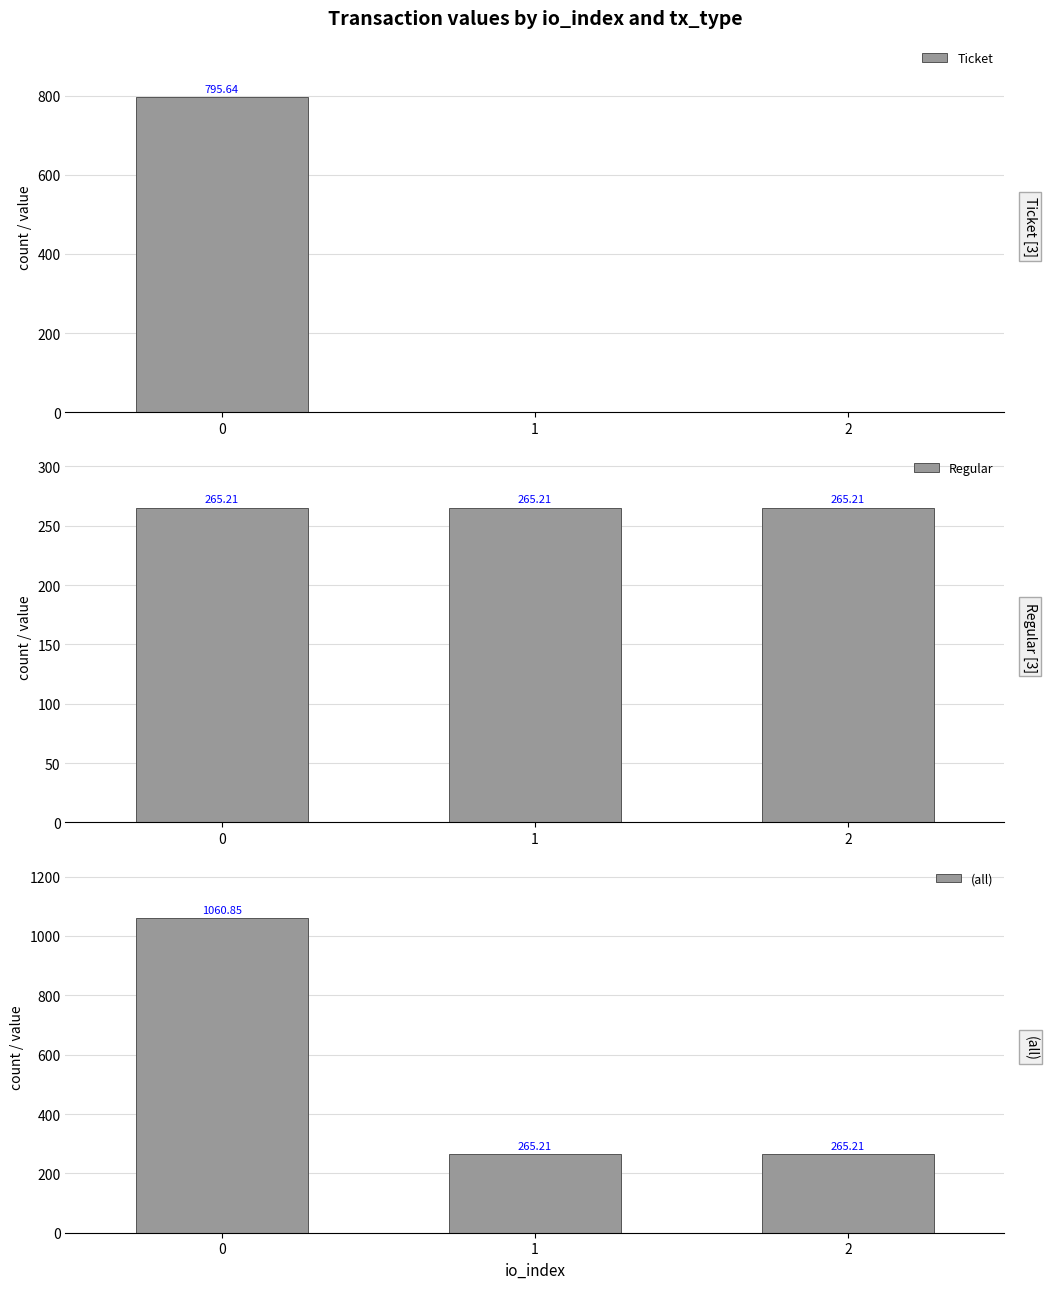

Is it true that Regular equals 381.4 at 0?

False